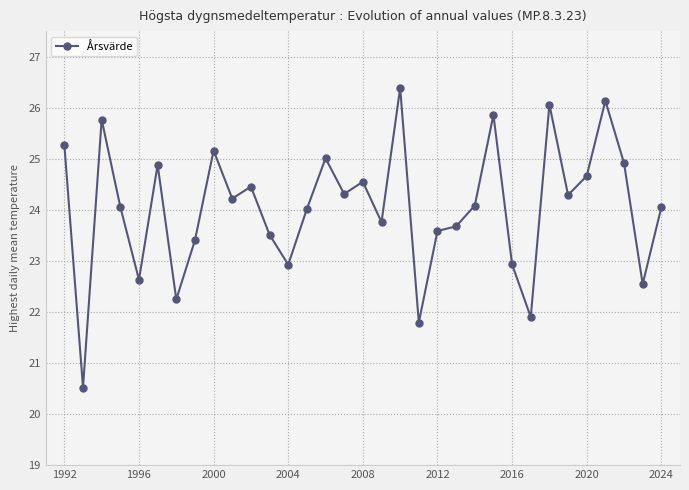

What is the minimum value shown in the chart?

20.5